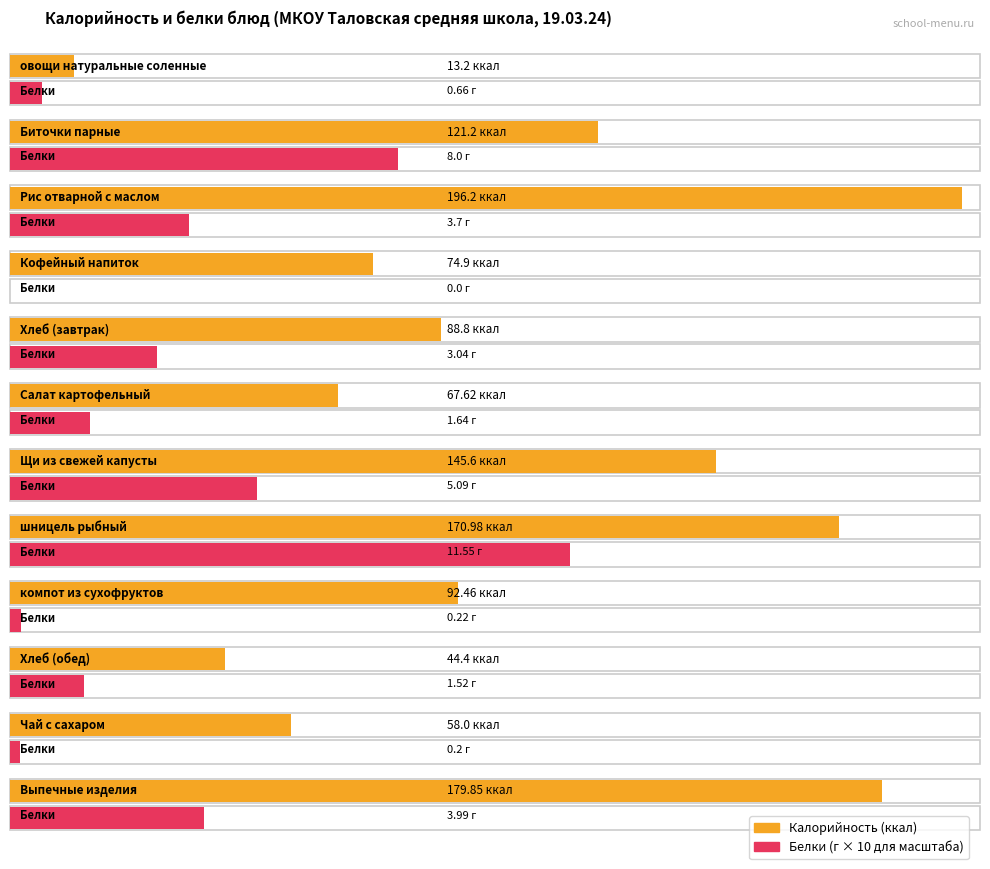

Which series has the largest total across all categories?

Калорийность